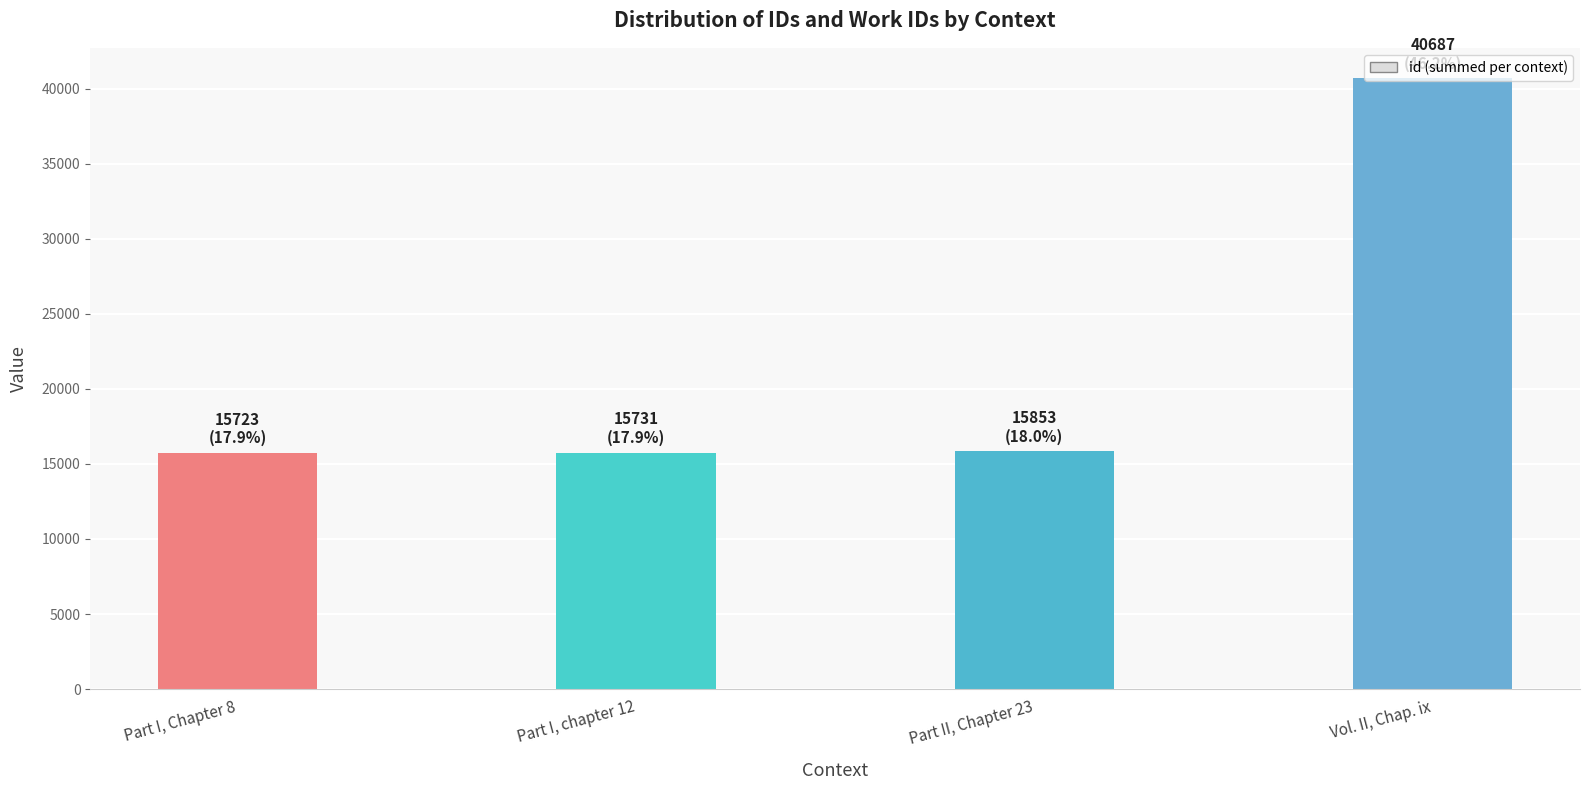

What is the minimum value shown in the chart?

15723